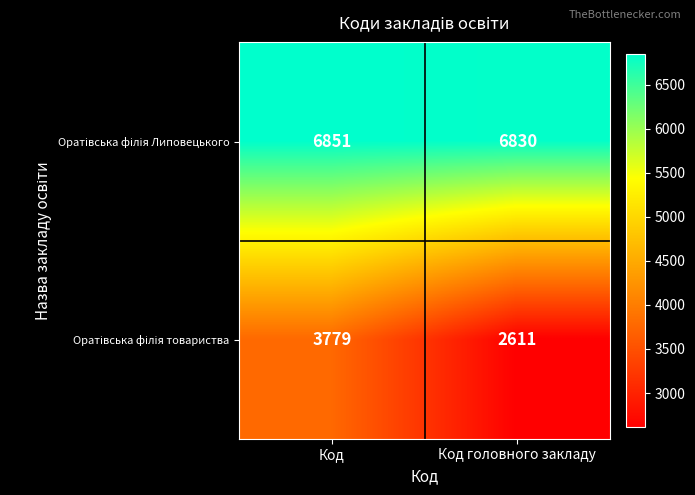

What is the spread (max minus min) of values at Код головного закладу?

4219